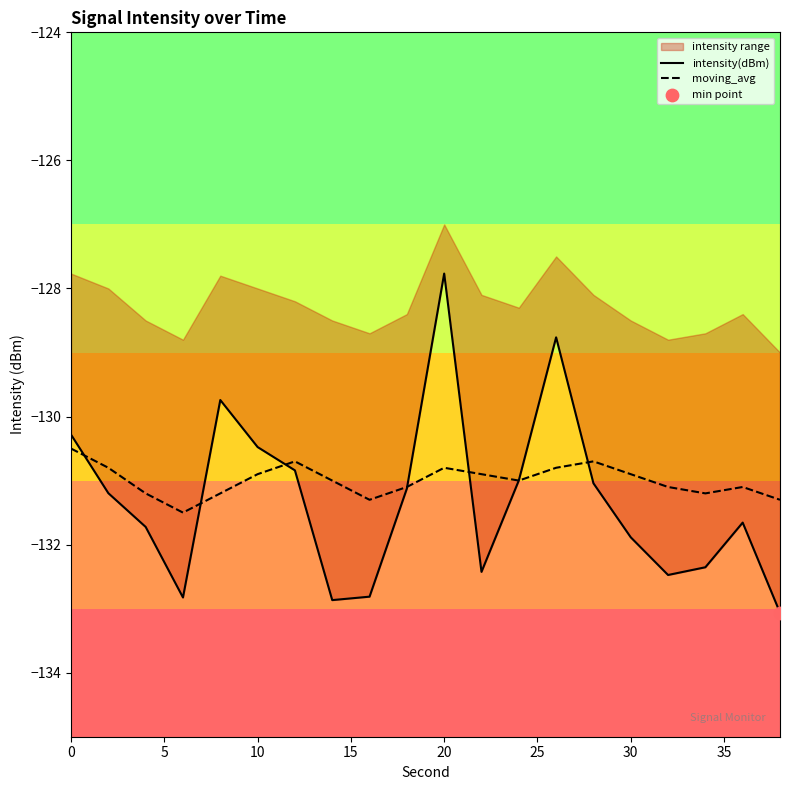

What is the lowest value of the moving_avg series?

-131.5